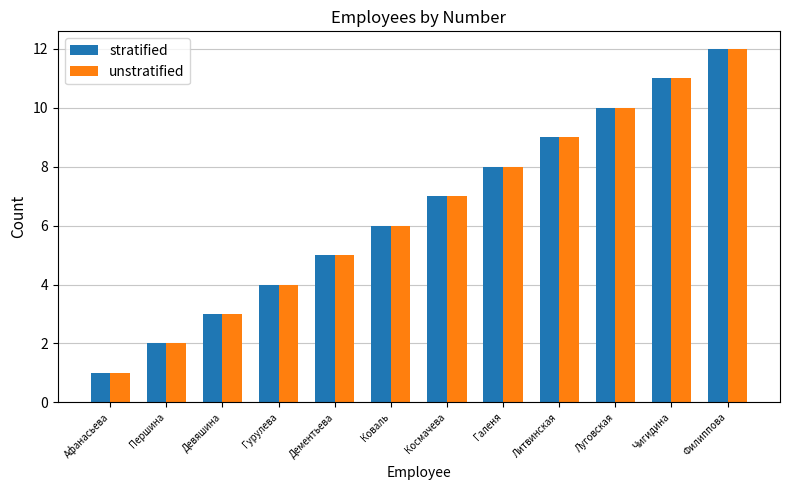

What is the label of the 2nd bar from the right?

Чигидина